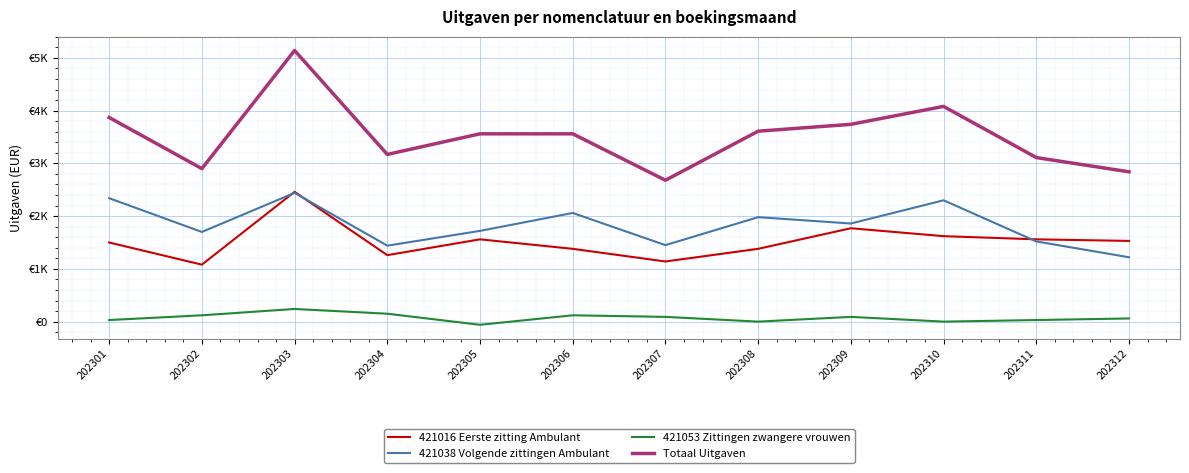

True or false: 421053 Zittingen zwangere vrouwen and 421016 Eerste zitting Ambulant cross at least once.

False